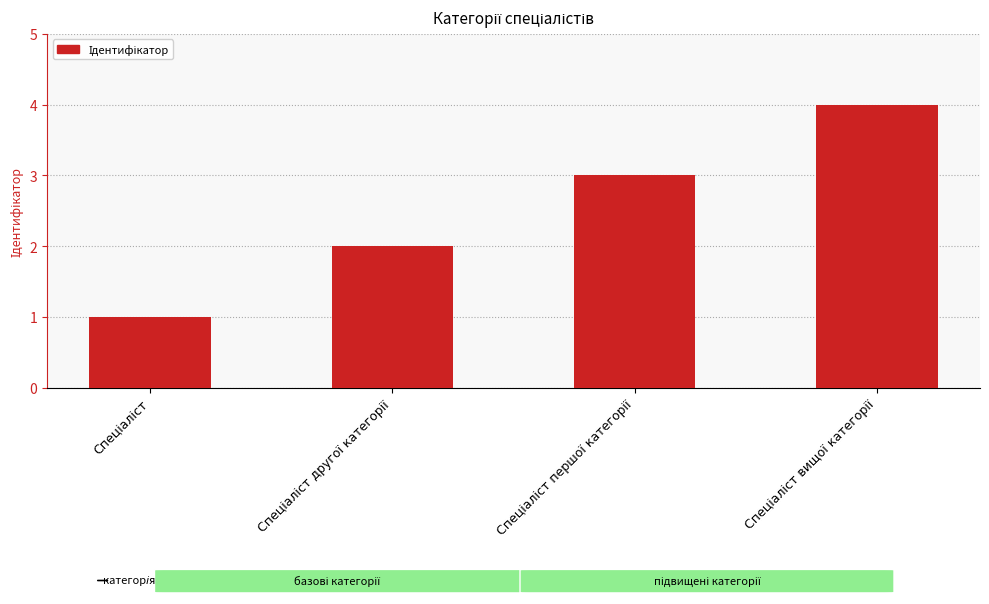

Are the bars horizontal?

No